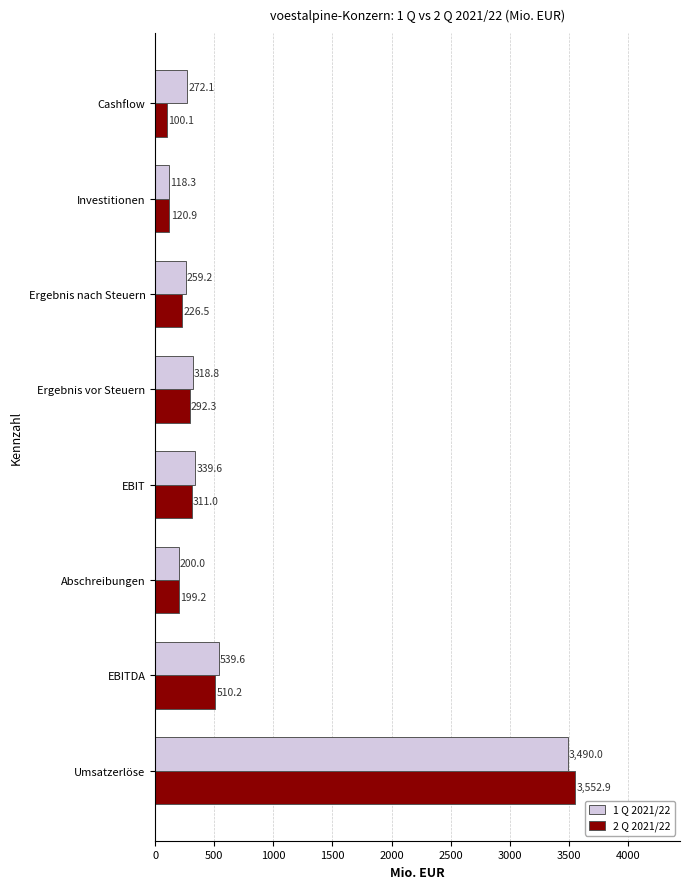

Is it true that 1 Q 2021/22 equals 259.2 at Ergebnis nach Steuern?

True